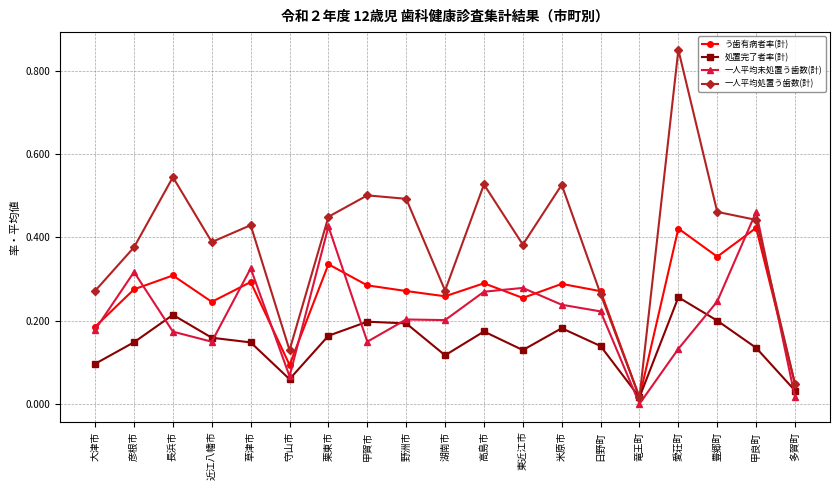

Which series has the widest spread of values?

一人平均処置う歯数(計)